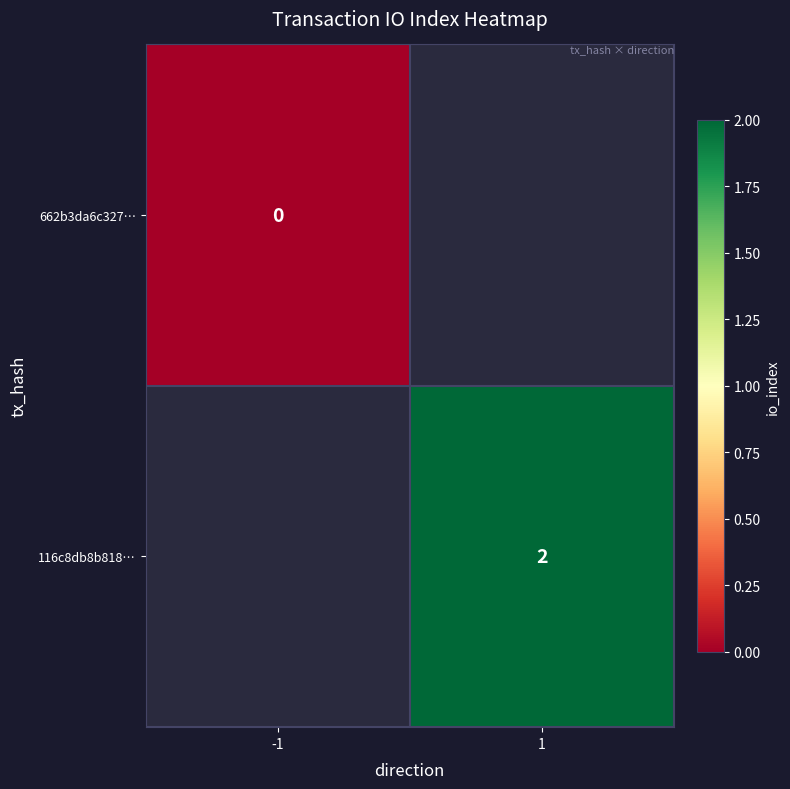

Is the value of 116c8db8b818… at 1 greater than the value of 662b3da6c327… at -1?

Yes